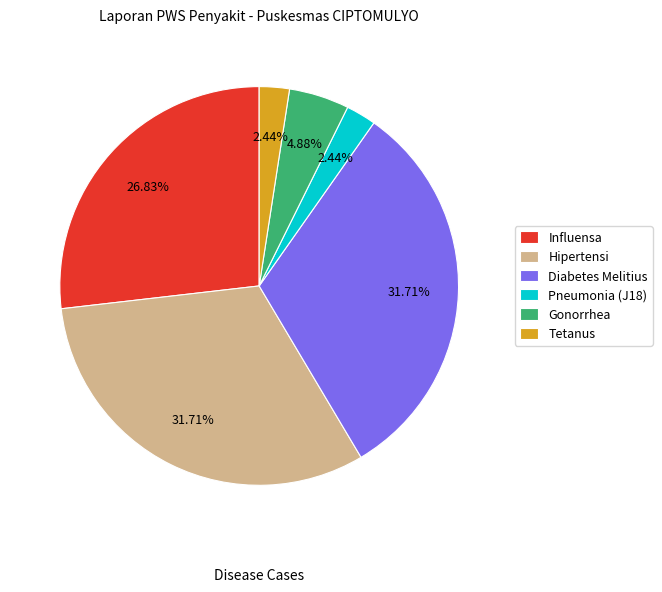

Does any single category account for the majority?

No